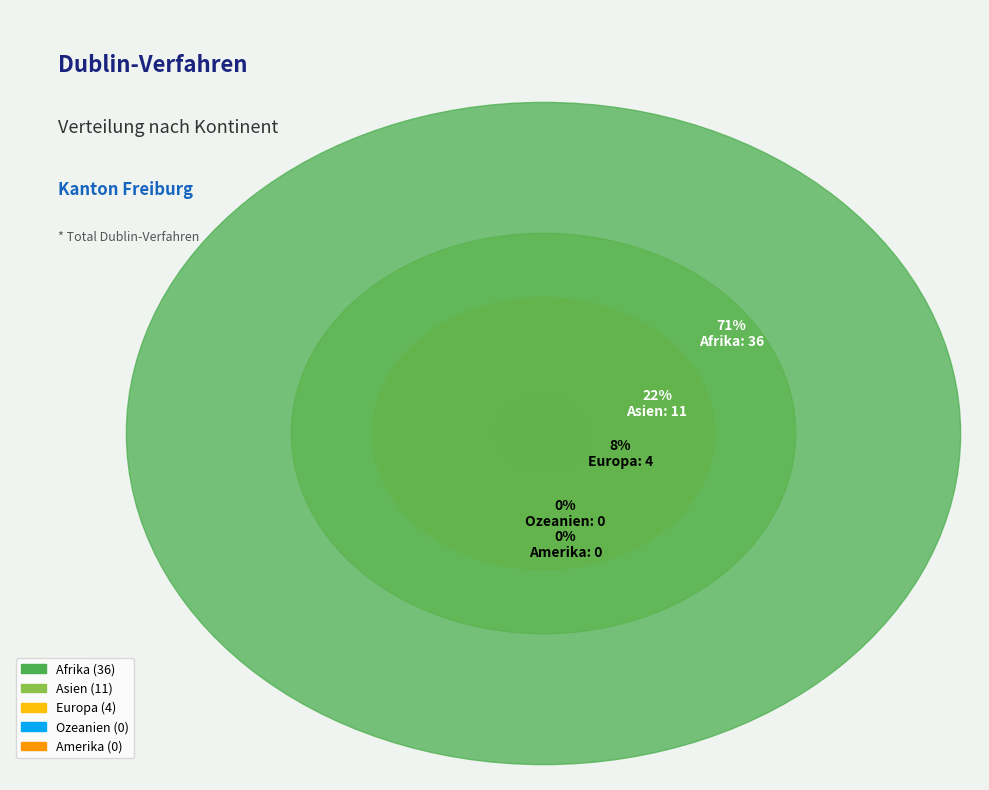

To the nearest percent, what is the combined percentage of Afrika and Amerika?

71%